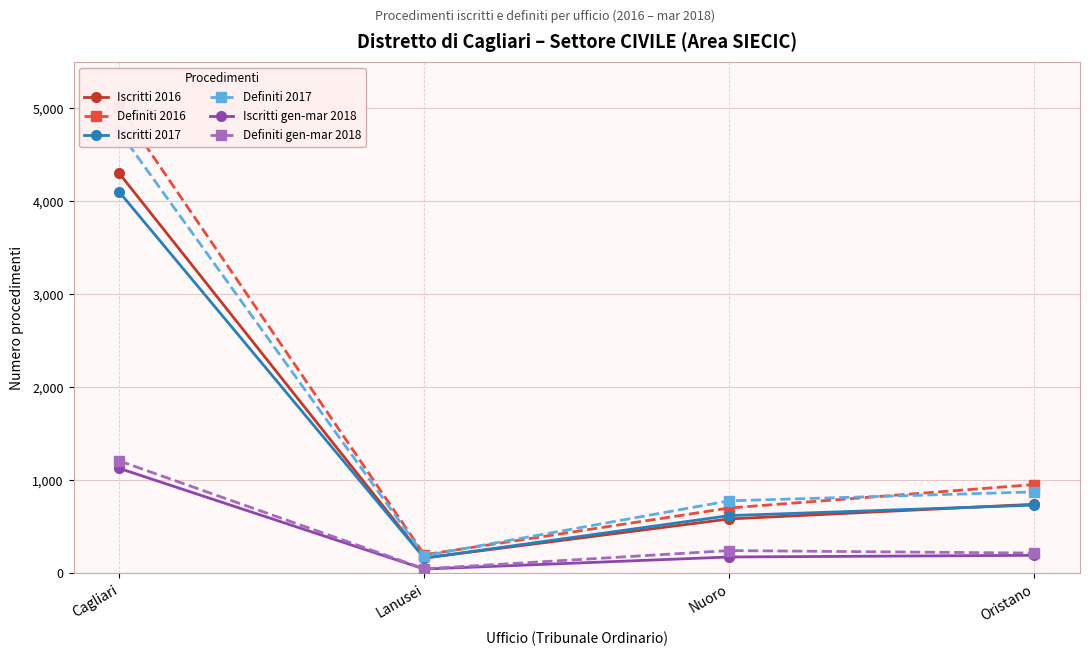

Which series has the largest range (max minus min)?

Definiti 2016